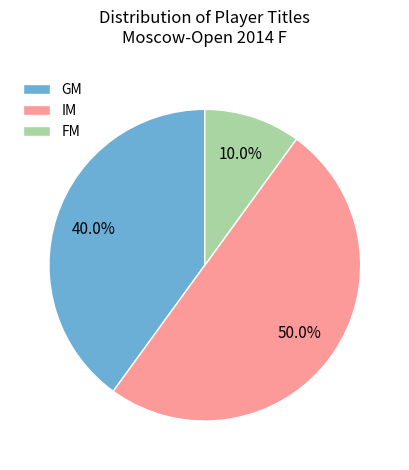

What percentage is NOT represented by GM?

60.0%